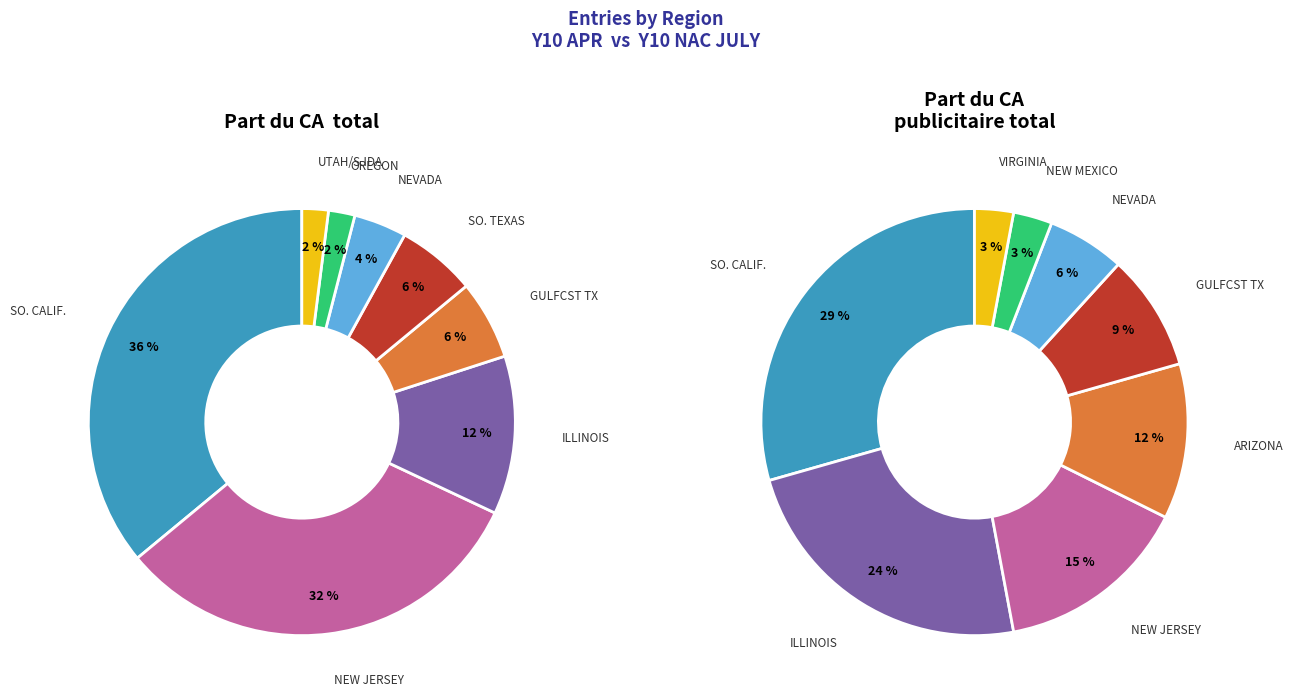

Is it true that SO. CALIF. is 44% of the pie?

False